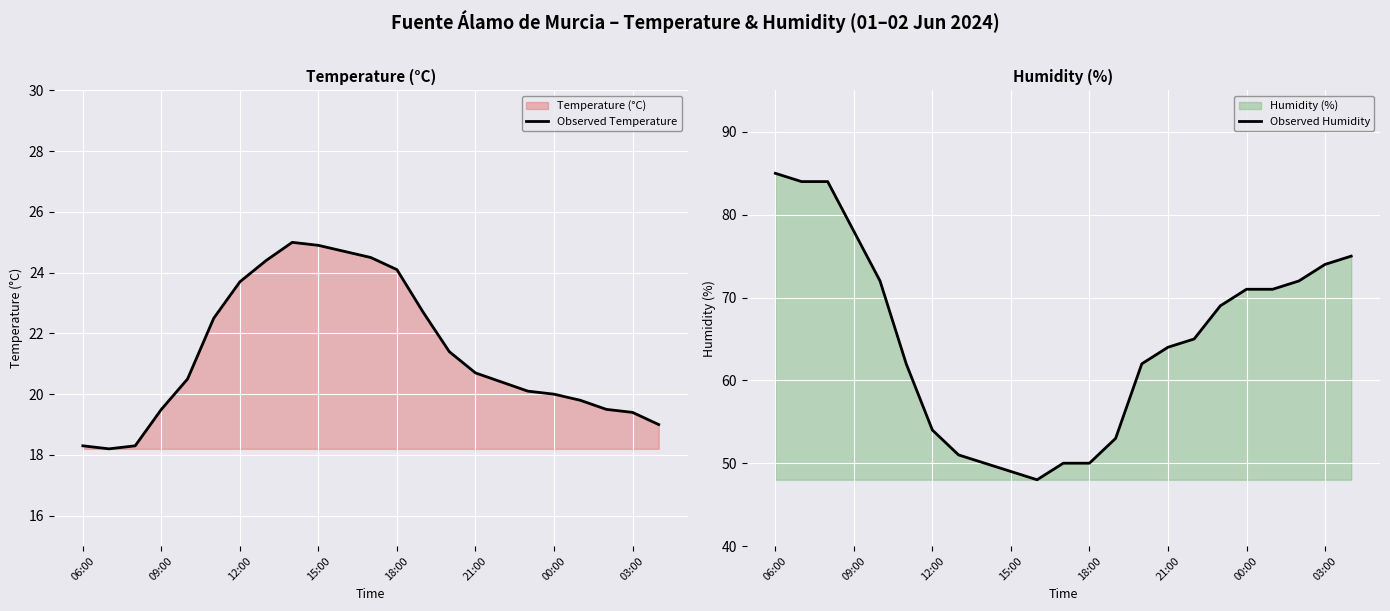

The Observed Humidity series shows 49 at 15:00. True or false?

True